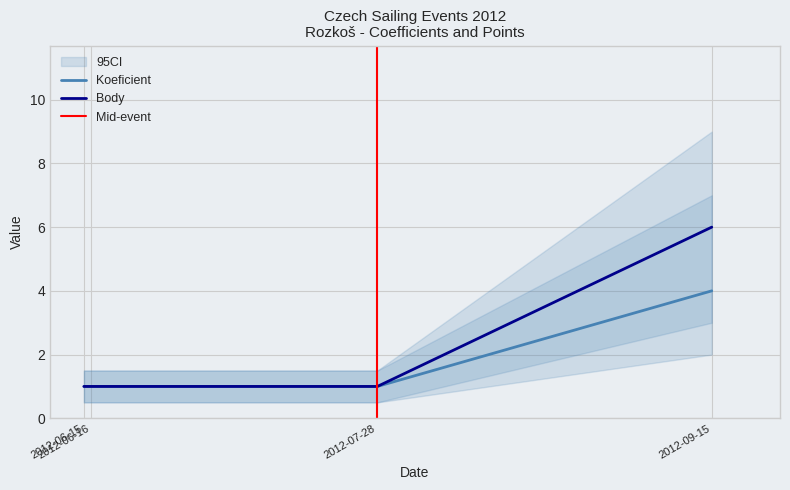

Is this an area chart (filled region under the line)?

No